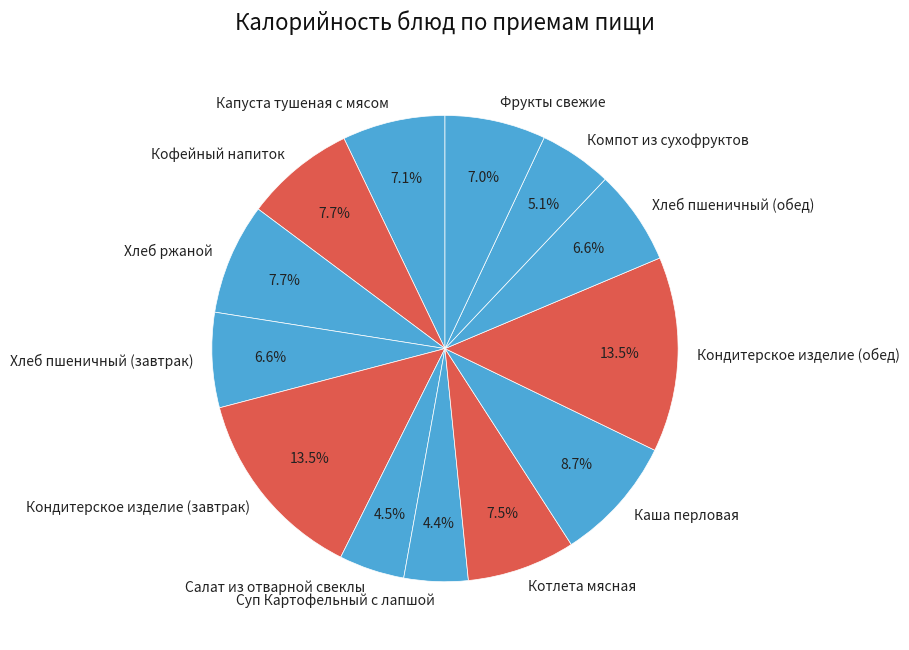

Does Капуста тушеная с мясом account for over 50% of the chart?

No